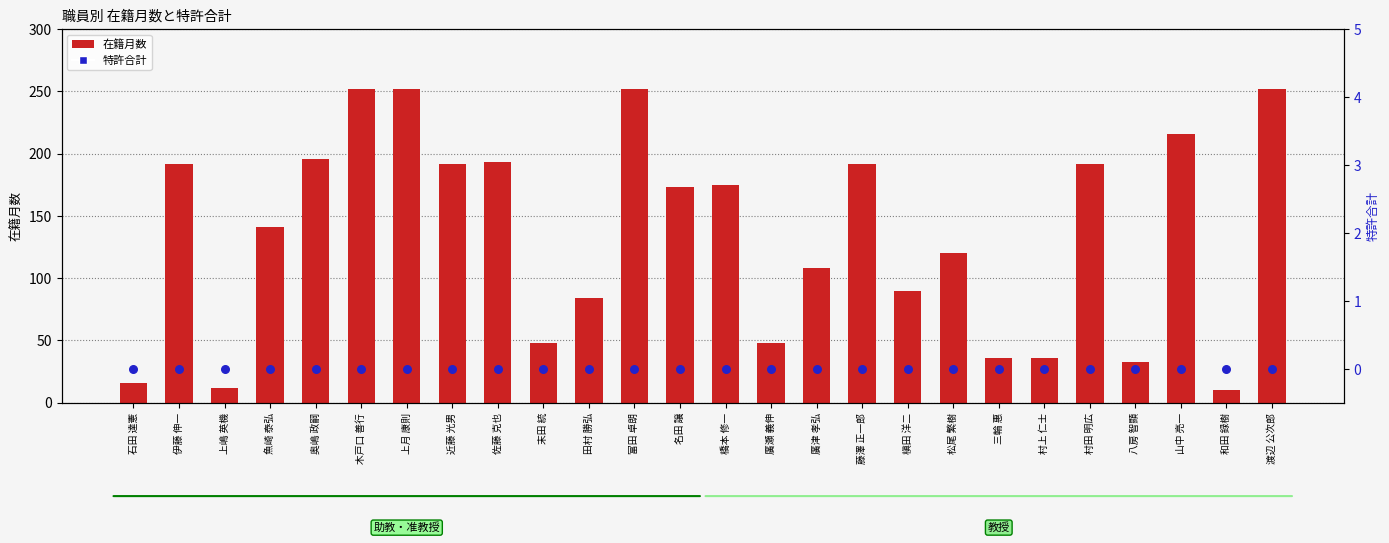

Which series contains the highest Y value?

在籍月数